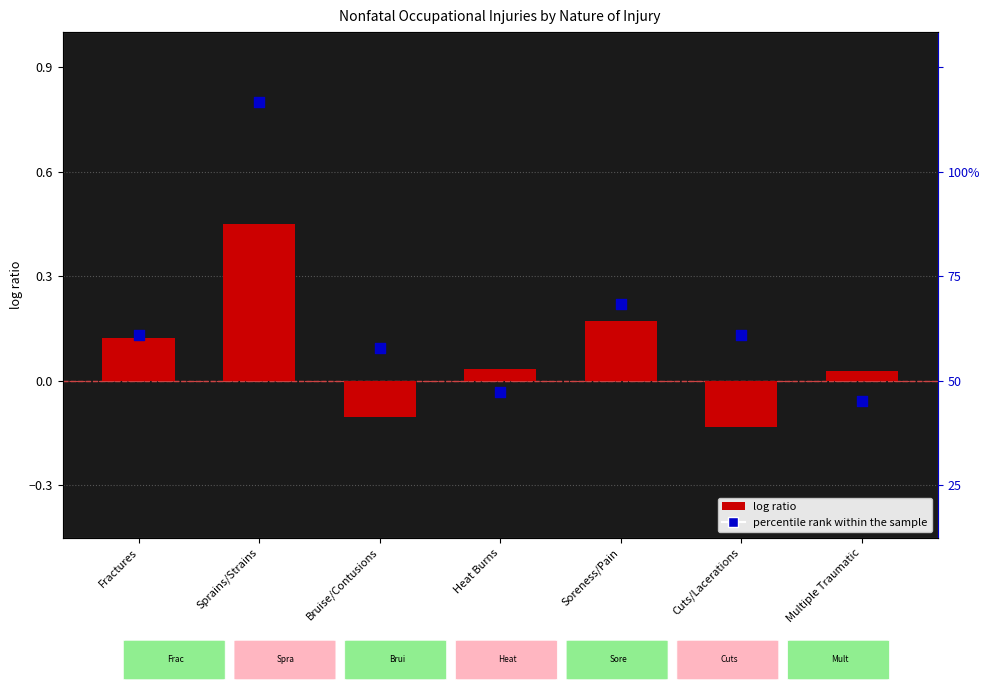

Is the value of log ratio at Sprains/Strains greater than the value of percentile rank within the sample at Multiple Traumatic?

Yes